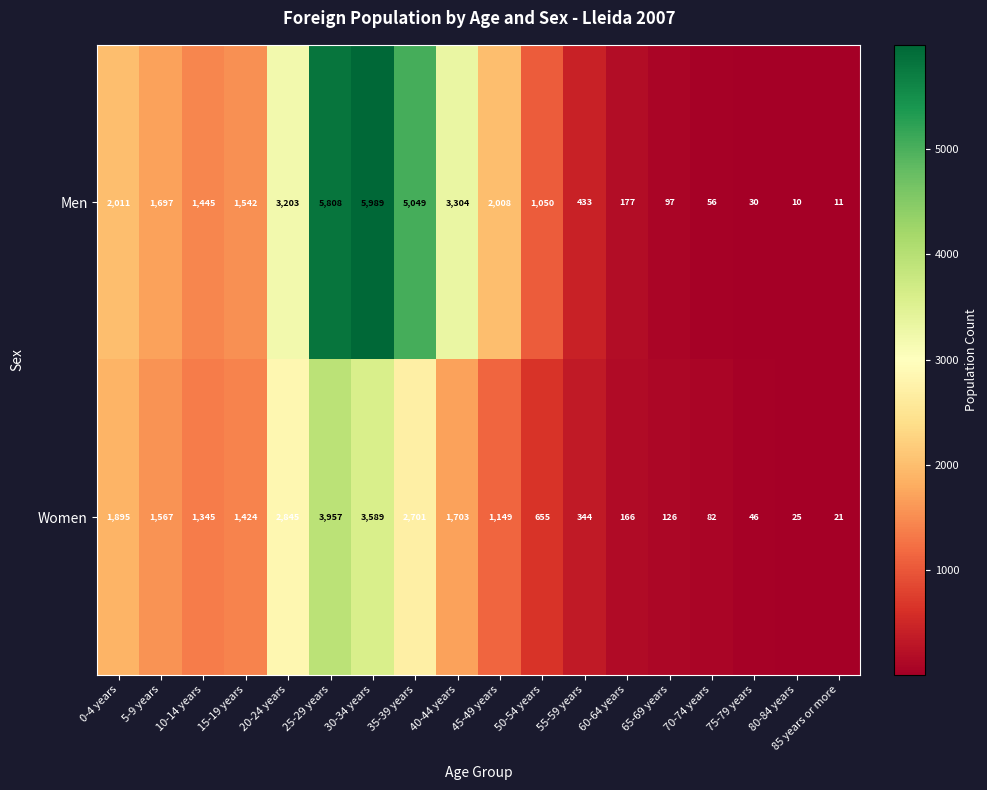

Which series changed the most between 20-24 years and 50-54 years?

Women